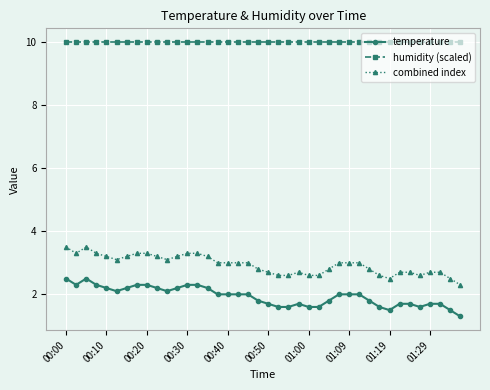

True or false: combined index and temperature intersect in this chart.

False